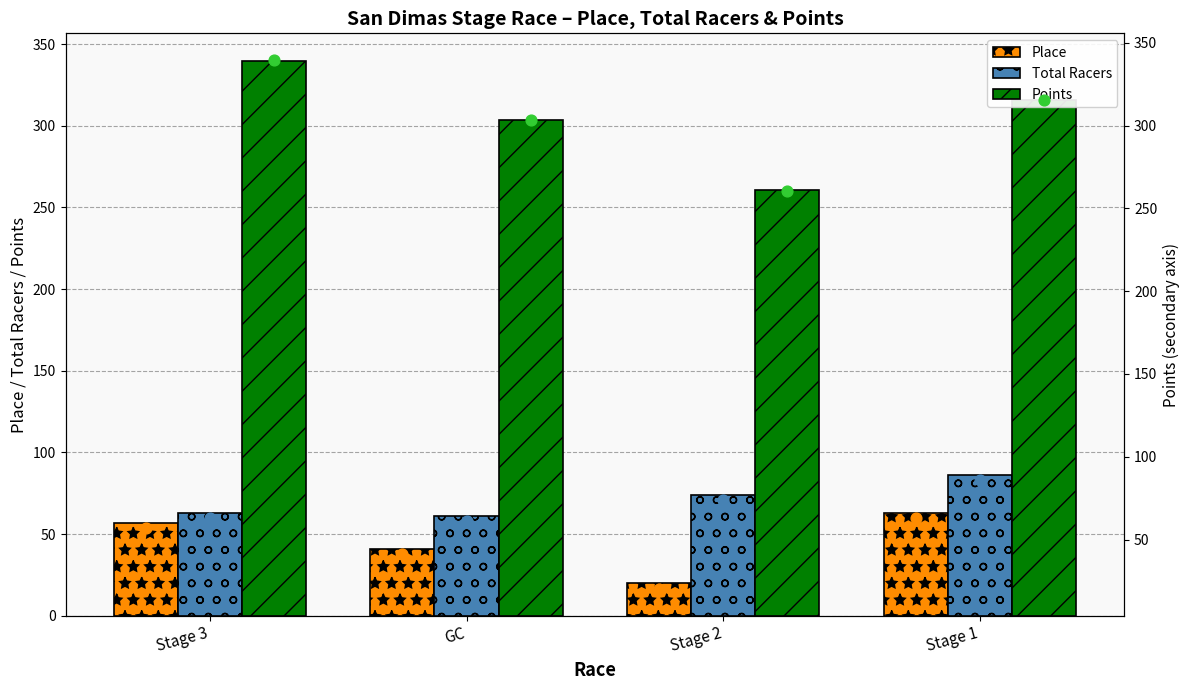

Which series reaches the maximum Y coordinate?

Points